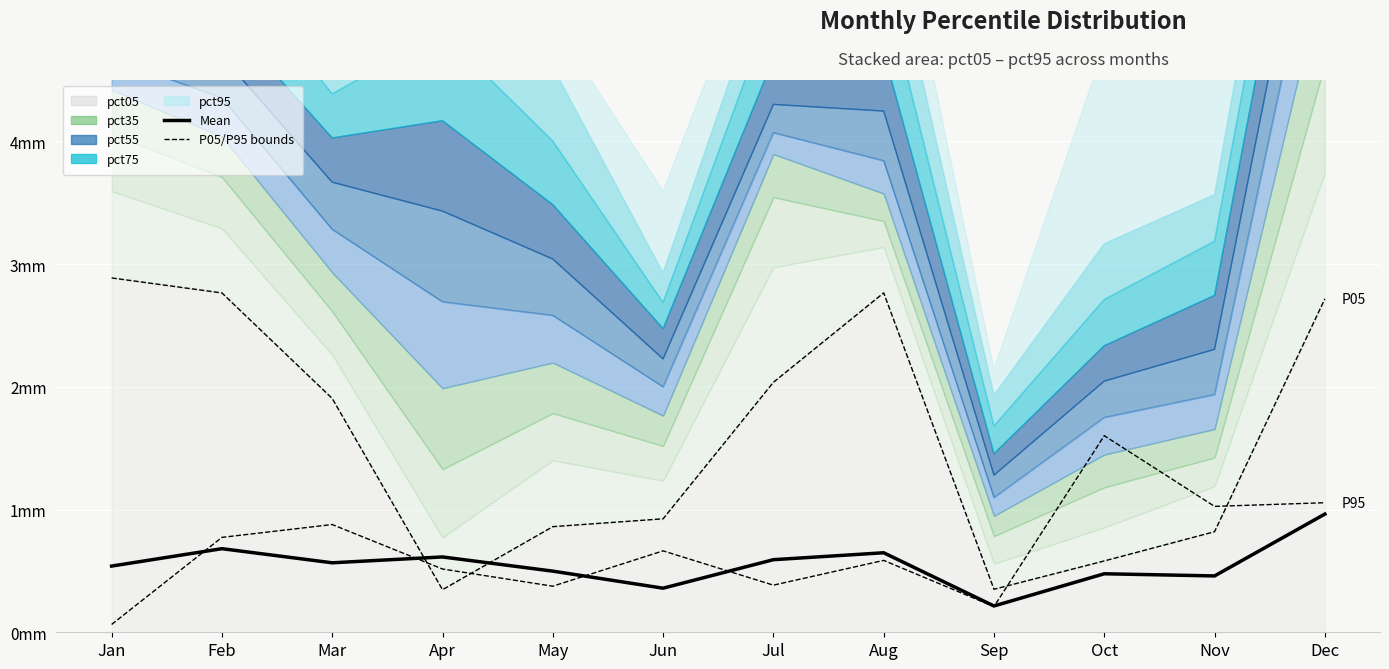

What is the difference between the second highest and minimum values?

0.5